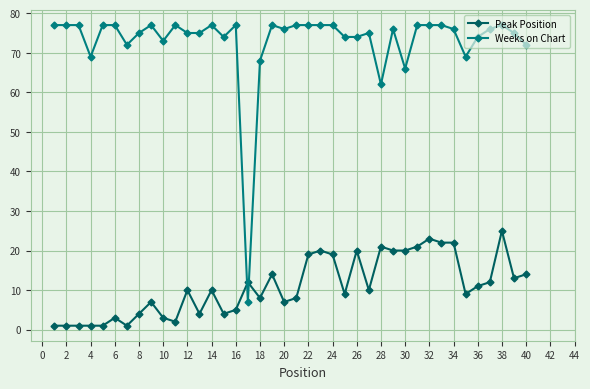

At how many categories does at least one series exceed 16?

39